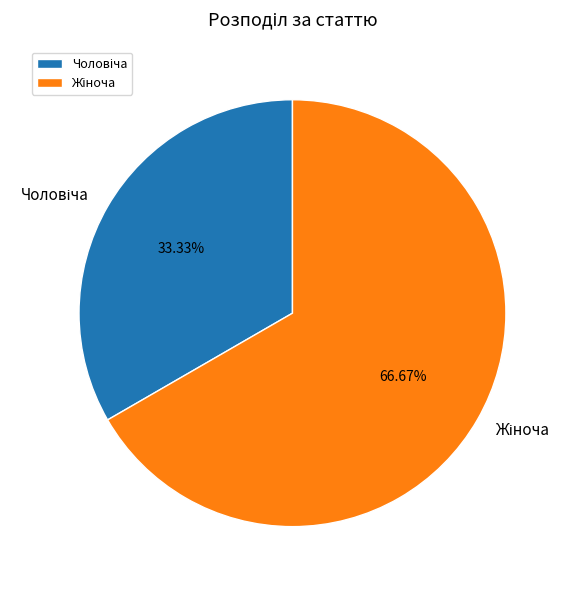

How many slices are in this pie chart?

2